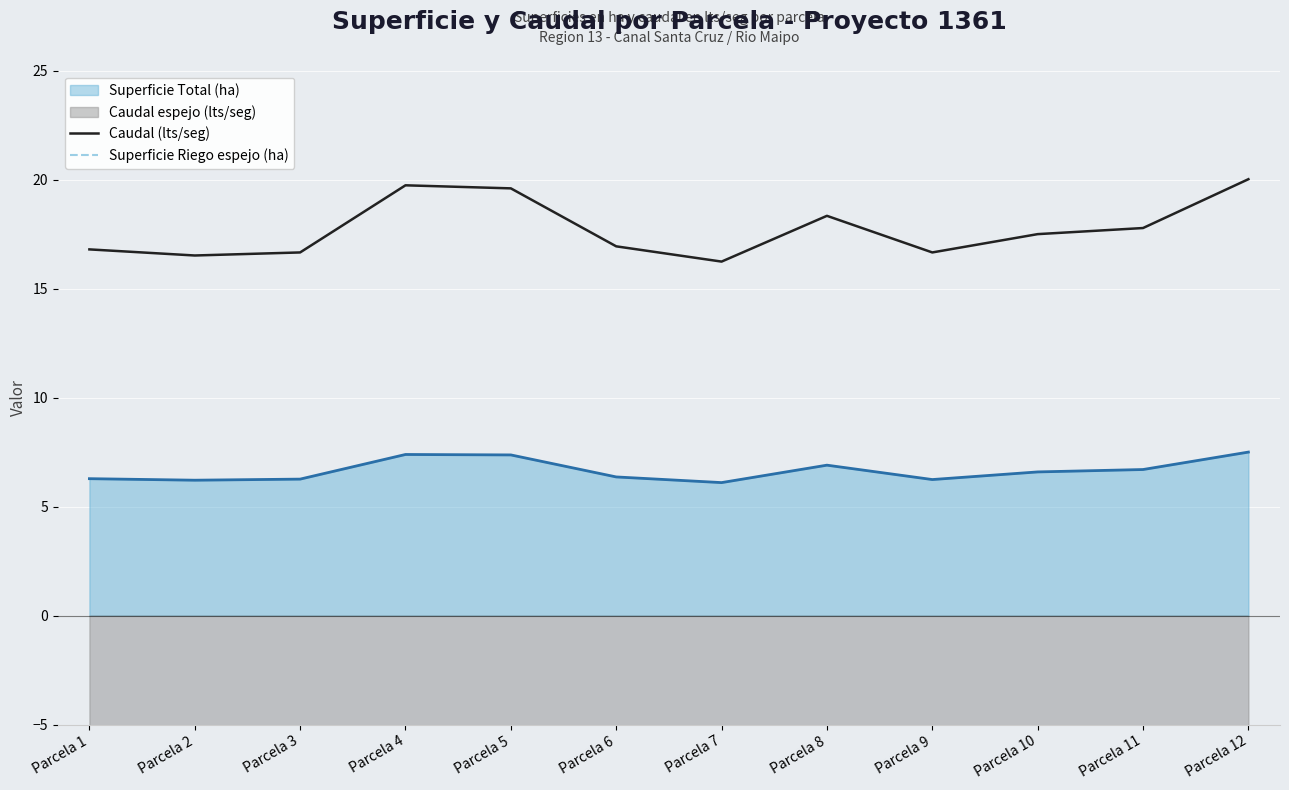

How many lines are shown in the chart?

2